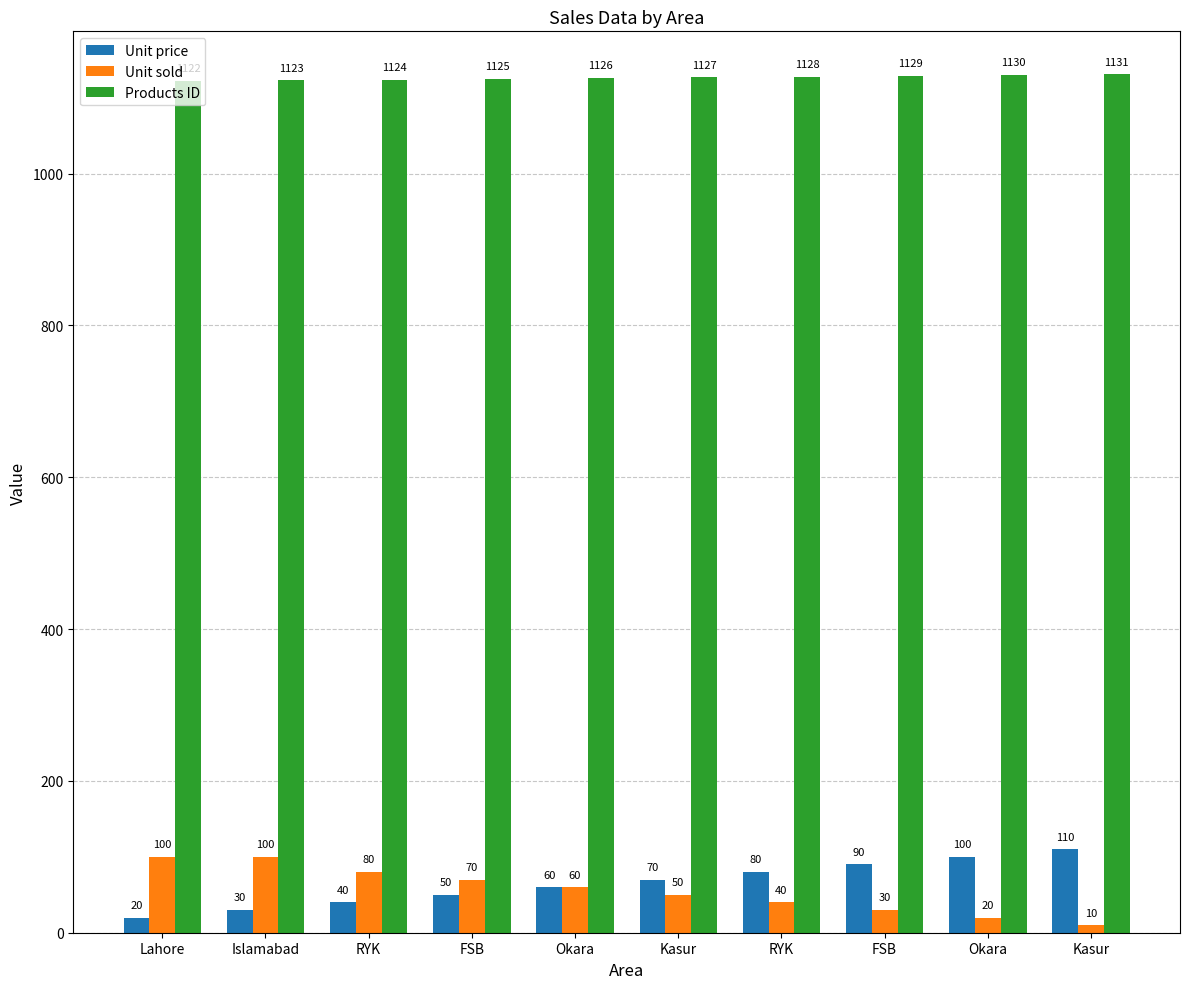

What is the total value across all series at Okara?

1246